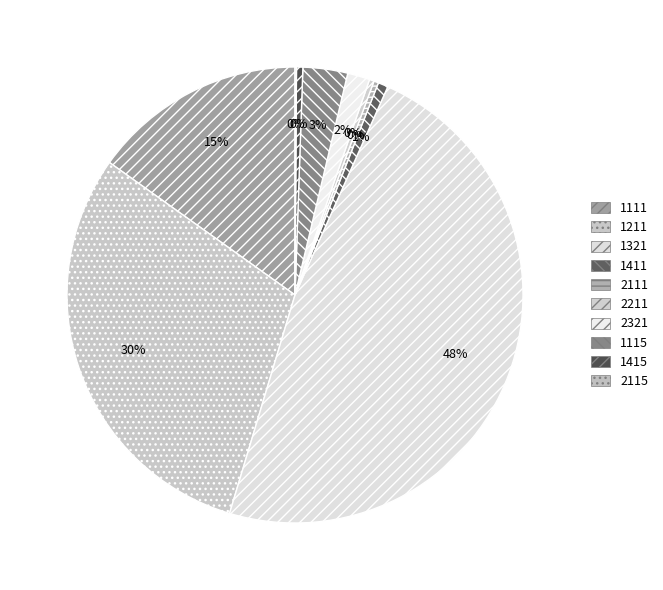

Which slice is the smallest?

2115